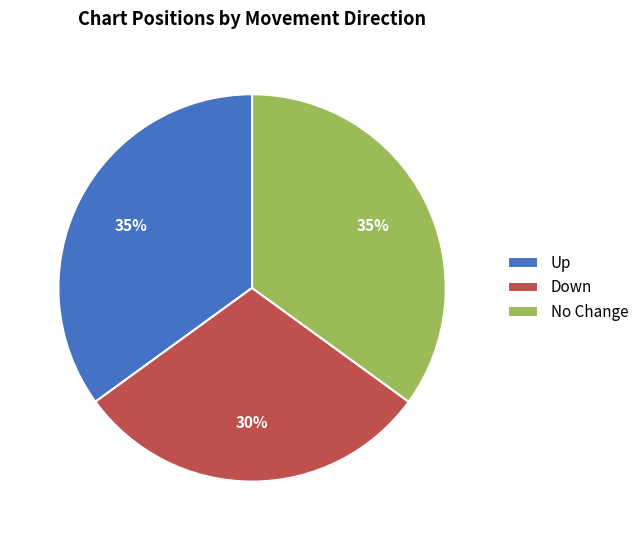

Count the number of slices in the pie.

3